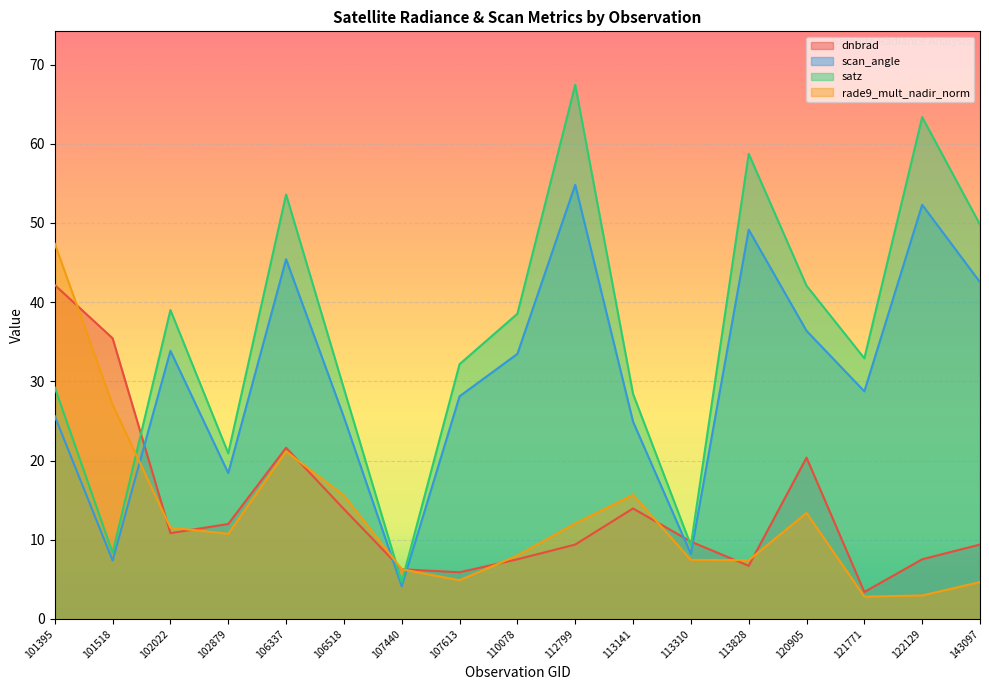

How many lines are shown in the chart?

4